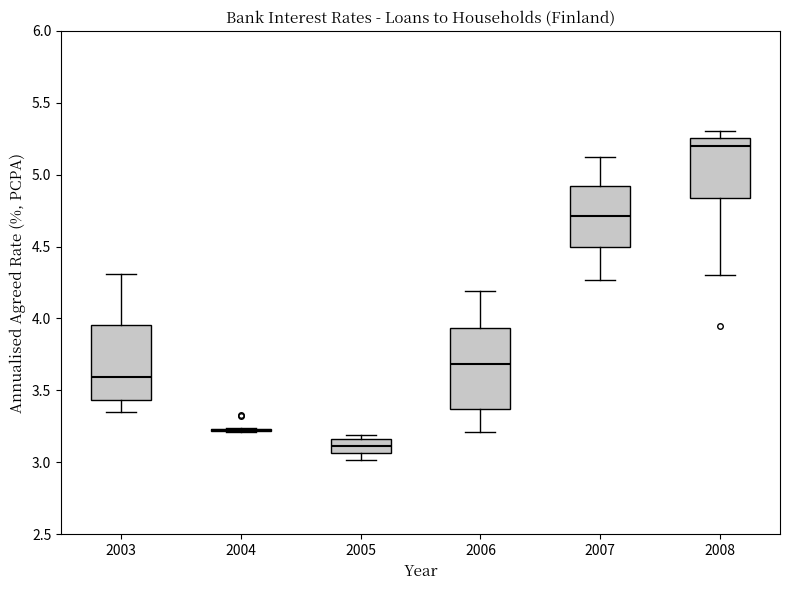

Where is the lower edge of the box at x = 2006 on the y-axis? The values are not printed on the chart, so give them approximately, as read against the axis.

3.35